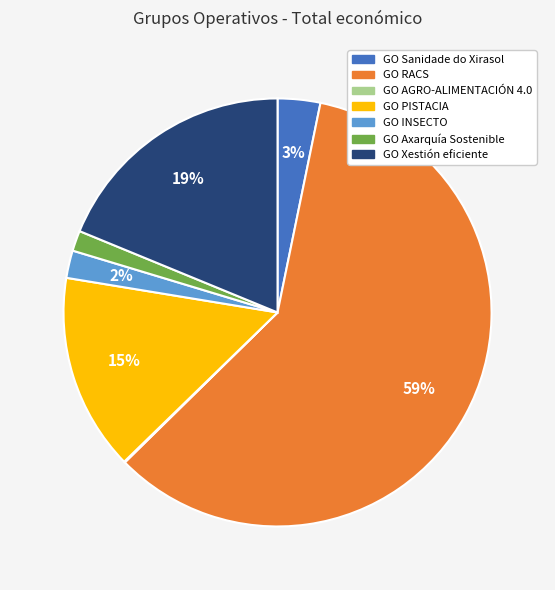

What is the largest slice in the pie chart?

GO RACS